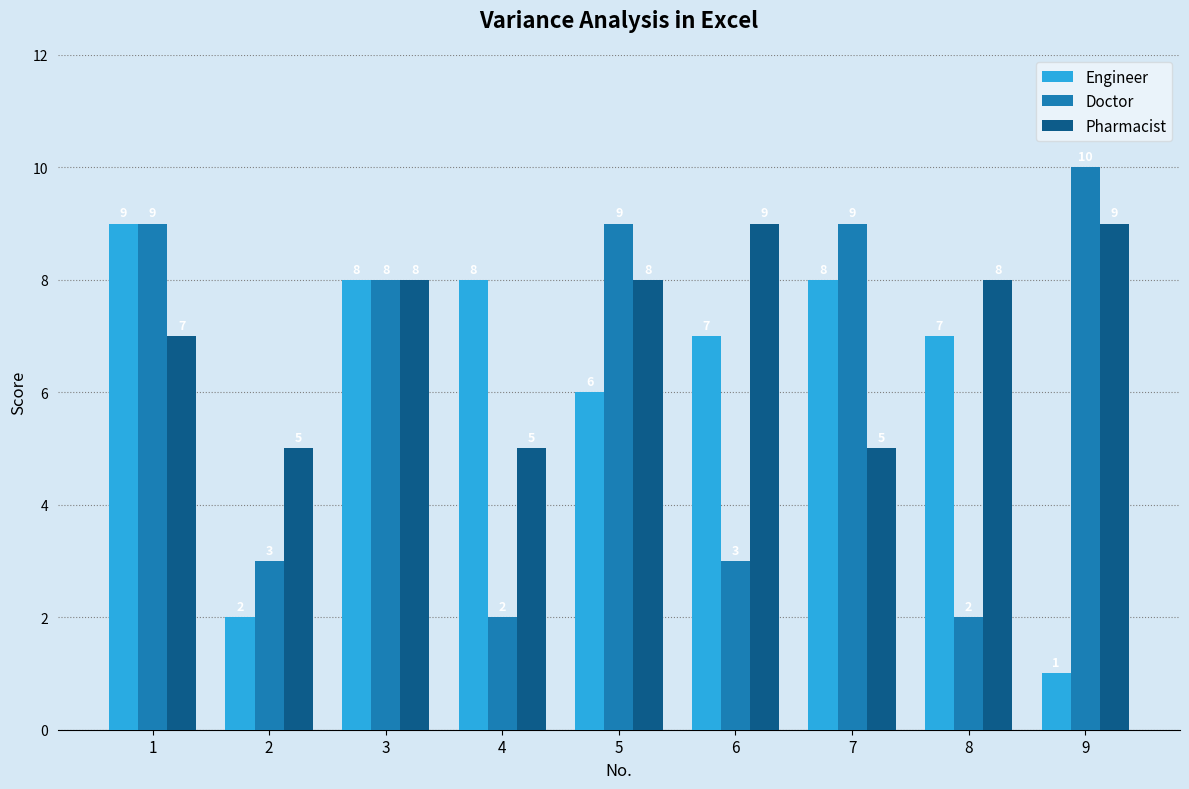

What is the difference between the maximum and minimum values in the Doctor series?

8